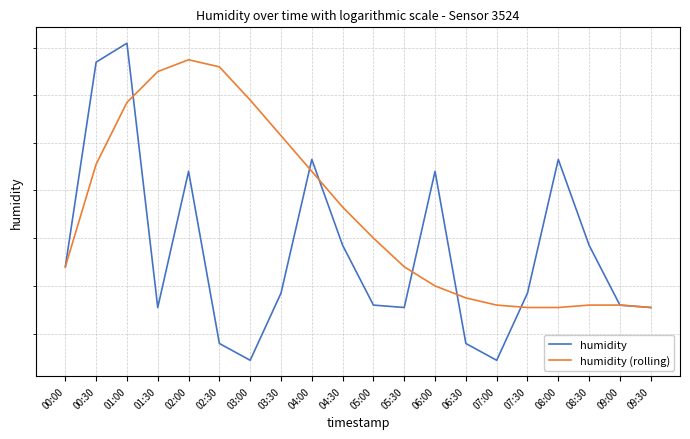

Reading left to right, extract all data points from this chart.

humidity: 00:00=85.3	00:30=86.1	01:00=86.2	01:30=85.1	02:00=85.7	02:30=85.0	03:00=84.9	03:30=85.2	04:00=85.7	04:30=85.4	05:00=85.1	05:30=85.1	06:00=85.7	06:30=85.0	07:00=84.9	07:30=85.2	08:00=85.7	08:30=85.4	09:00=85.1	09:30=85.1
humidity (rolling): 00:00=85.3	00:30=85.7	01:00=86.0	01:30=86.1	02:00=86.2	02:30=86.1	03:00=86.0	03:30=85.8	04:00=85.7	04:30=85.5	05:00=85.4	05:30=85.3	06:00=85.2	06:30=85.2	07:00=85.1	07:30=85.1	08:00=85.1	08:30=85.1	09:00=85.1	09:30=85.1